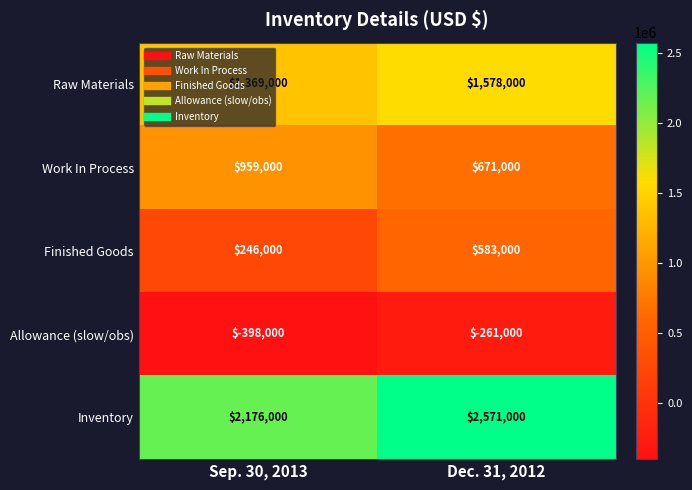

How many data points does each series have?

2